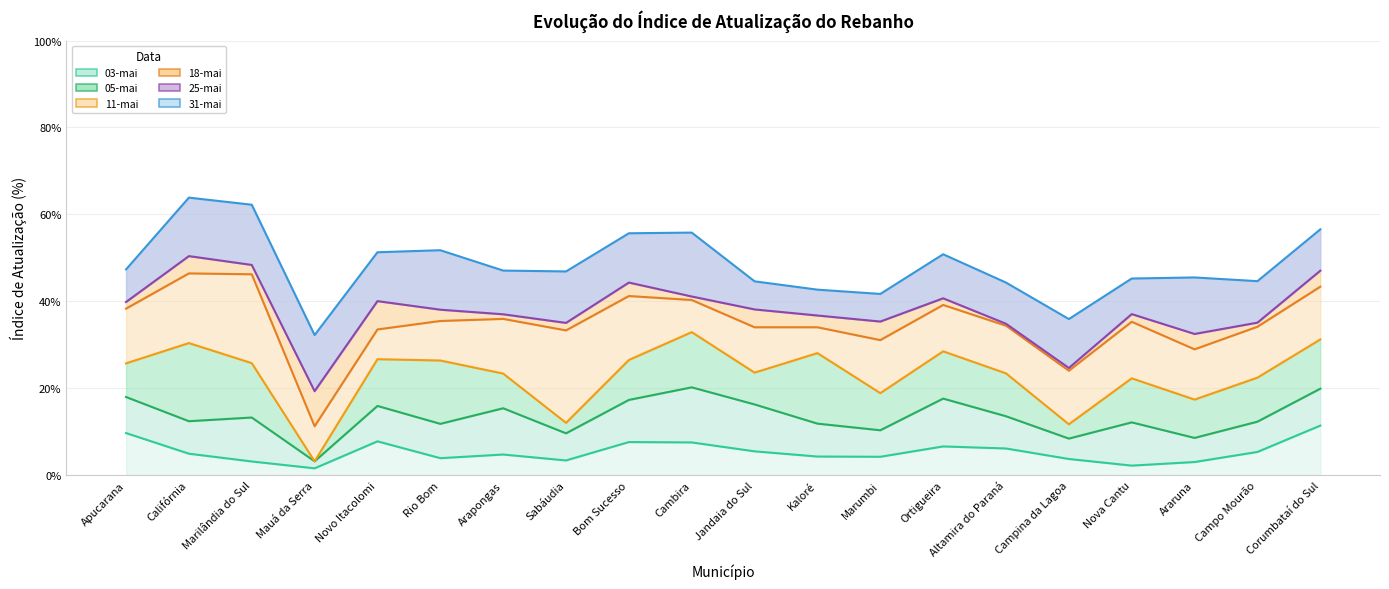

At how many categories does at least one series exceed 0?

20